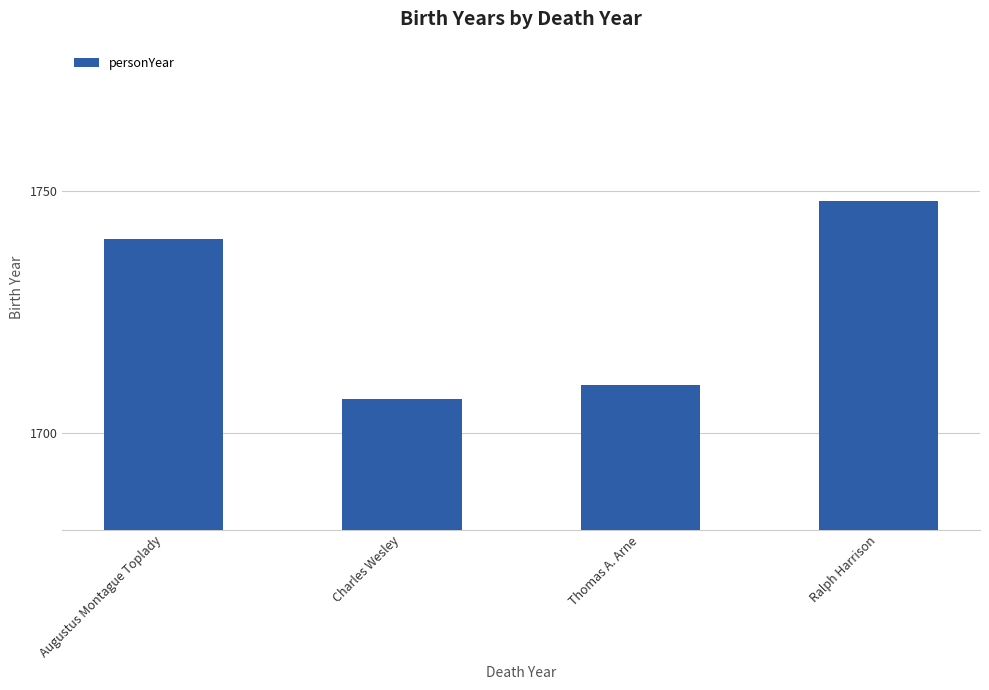

What is the ratio of the value at Charles Wesley to the value at Ralph Harrison?

1.0